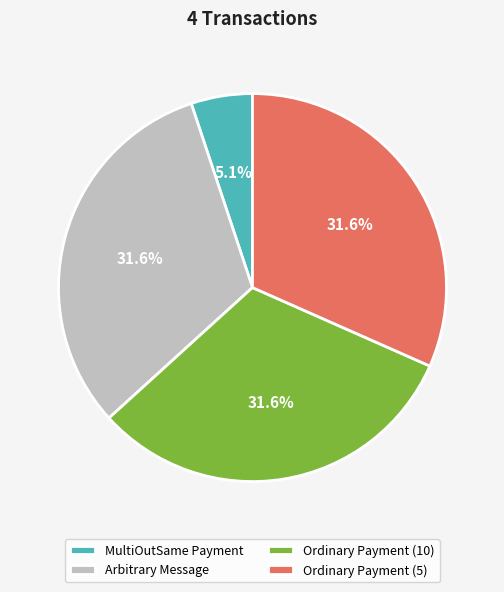

True or false: Ordinary Payment (10) accounts for 54% of the total.

False